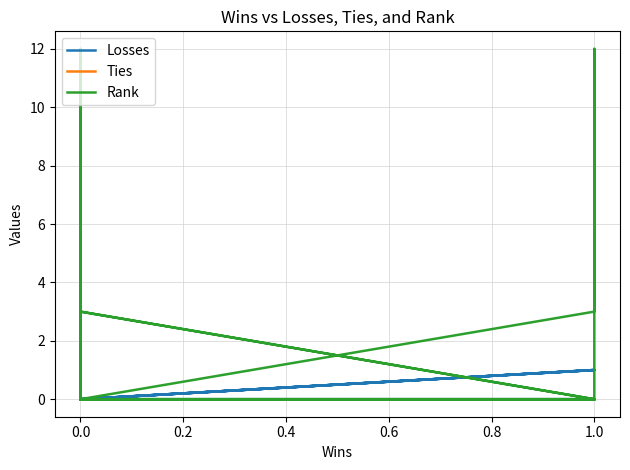

Is it true that Losses equals 0 at 0.0?

True